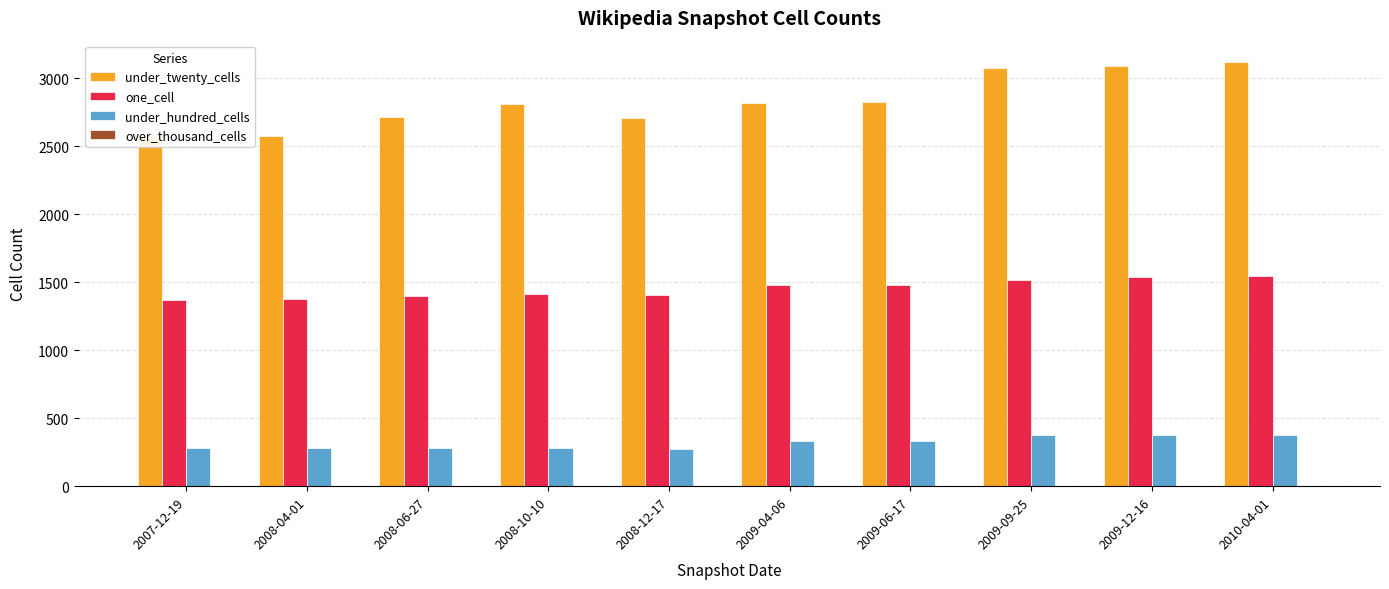

How many groups of bars are there?

10